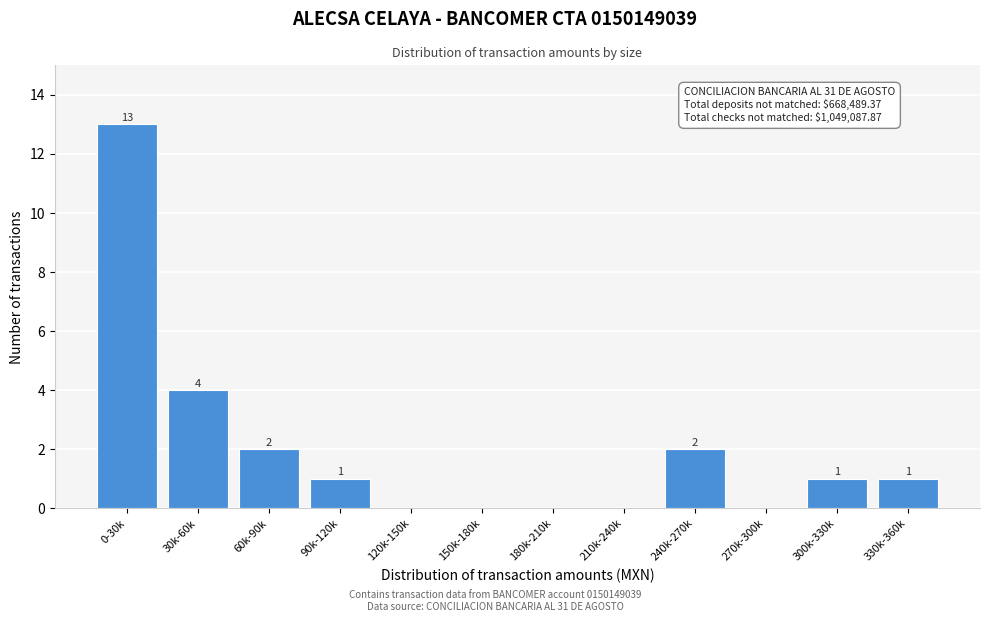

Reading right to left, extract all data points from this chart.

330k-360k=1	300k-330k=1	270k-300k=0	240k-270k=2	210k-240k=0	180k-210k=0	150k-180k=0	120k-150k=0	90k-120k=1	60k-90k=2	30k-60k=4	0-30k=13